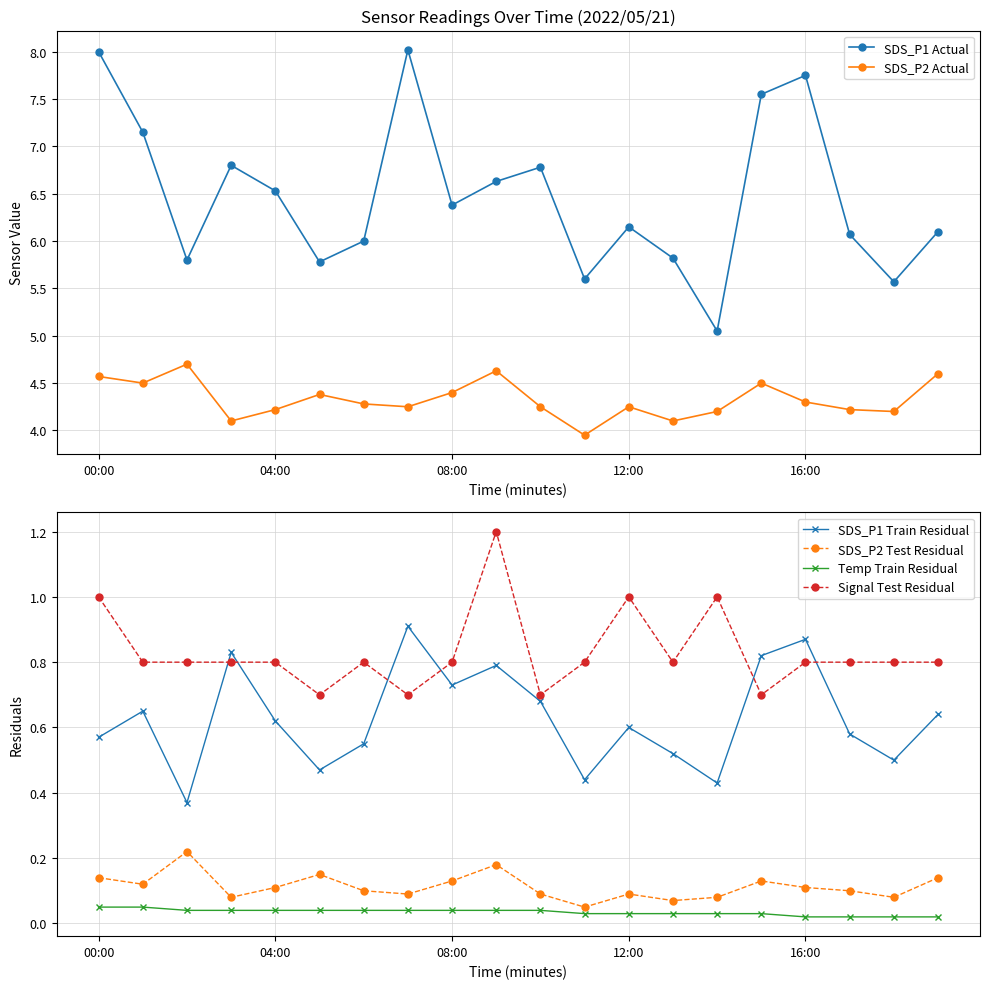

What is the highest value of the Signal Test Residual series?

1.2